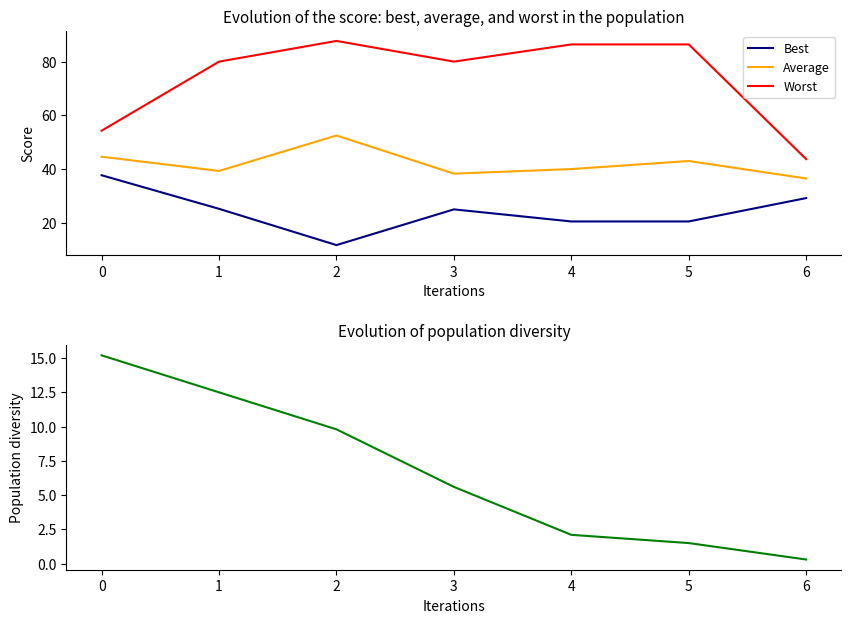

Where is the first local maximum for Average?

2